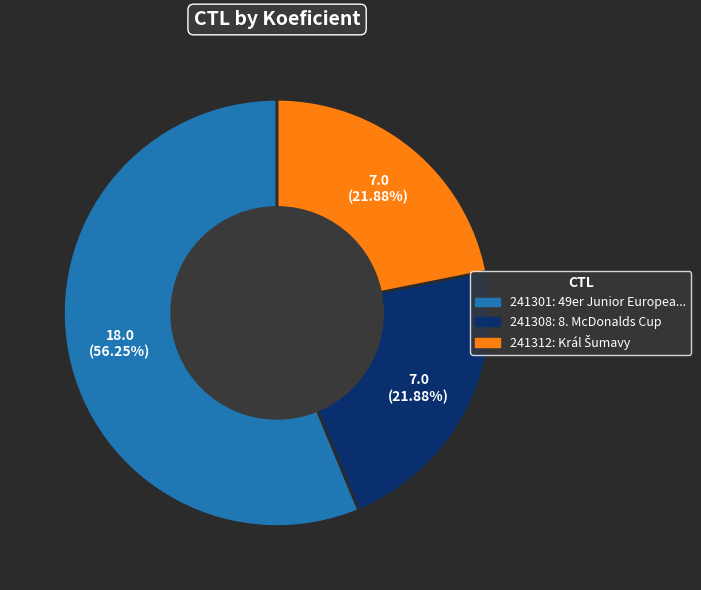

How many slices are in this pie chart?

3